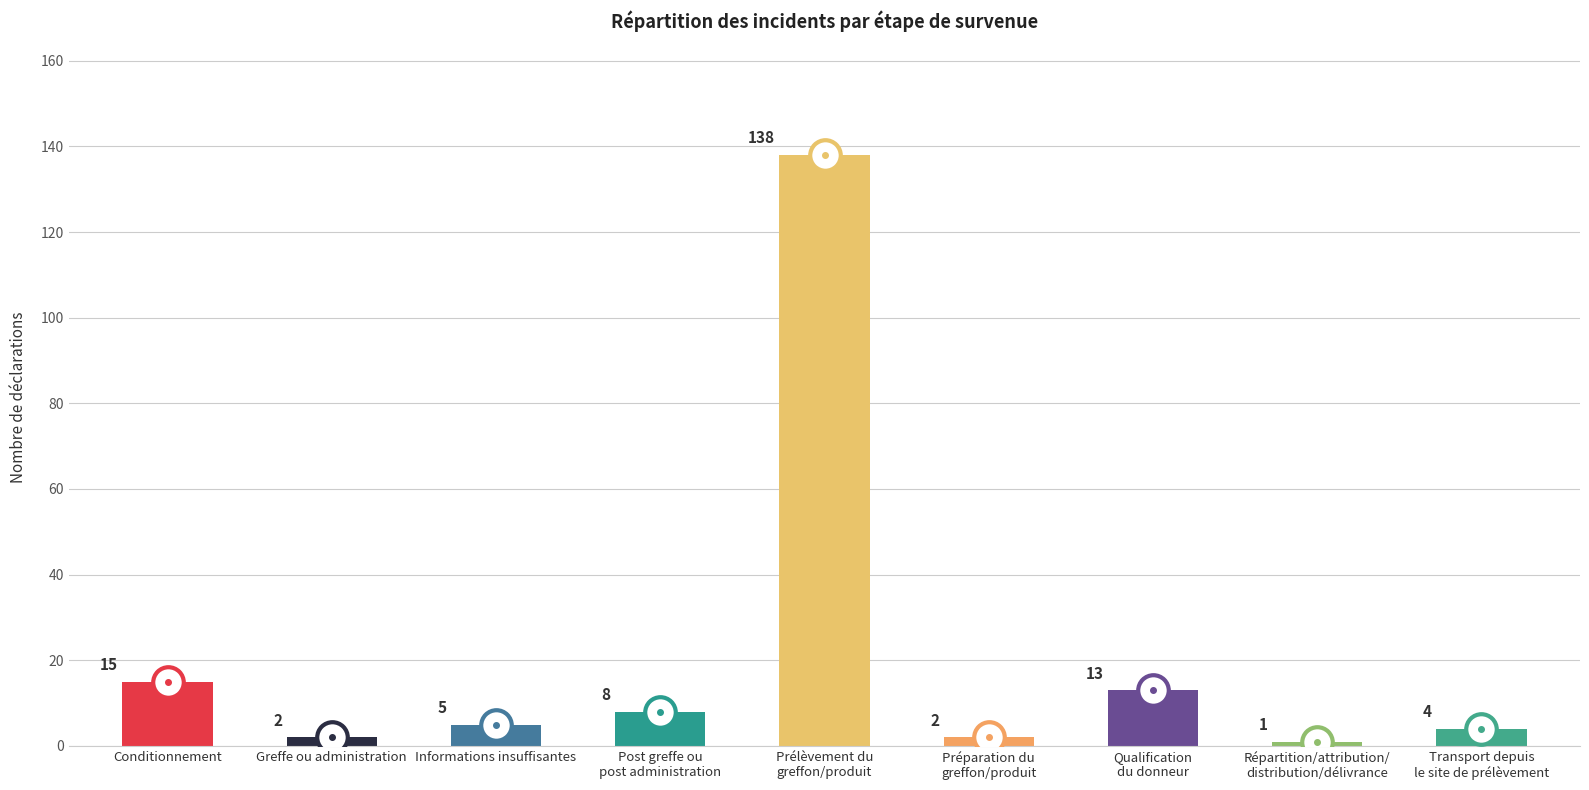

What is the change in value from Informations insuffisantes to Transport depuis
le site de prélèvement?

-1